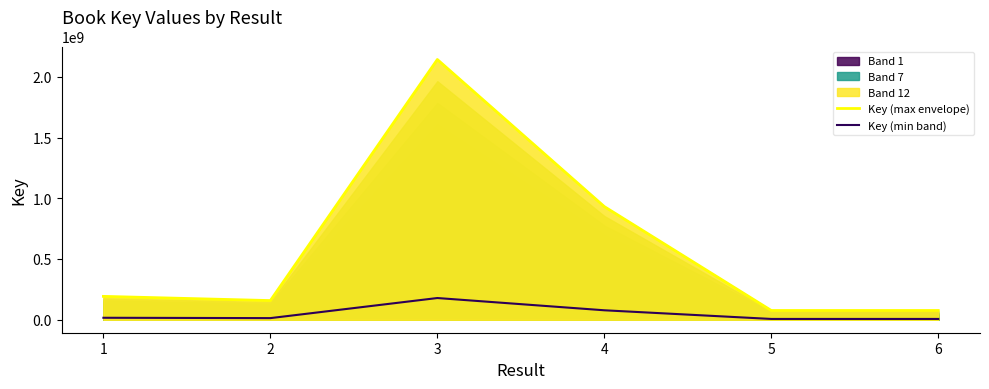

Which has a higher value, 6 or 4?

4